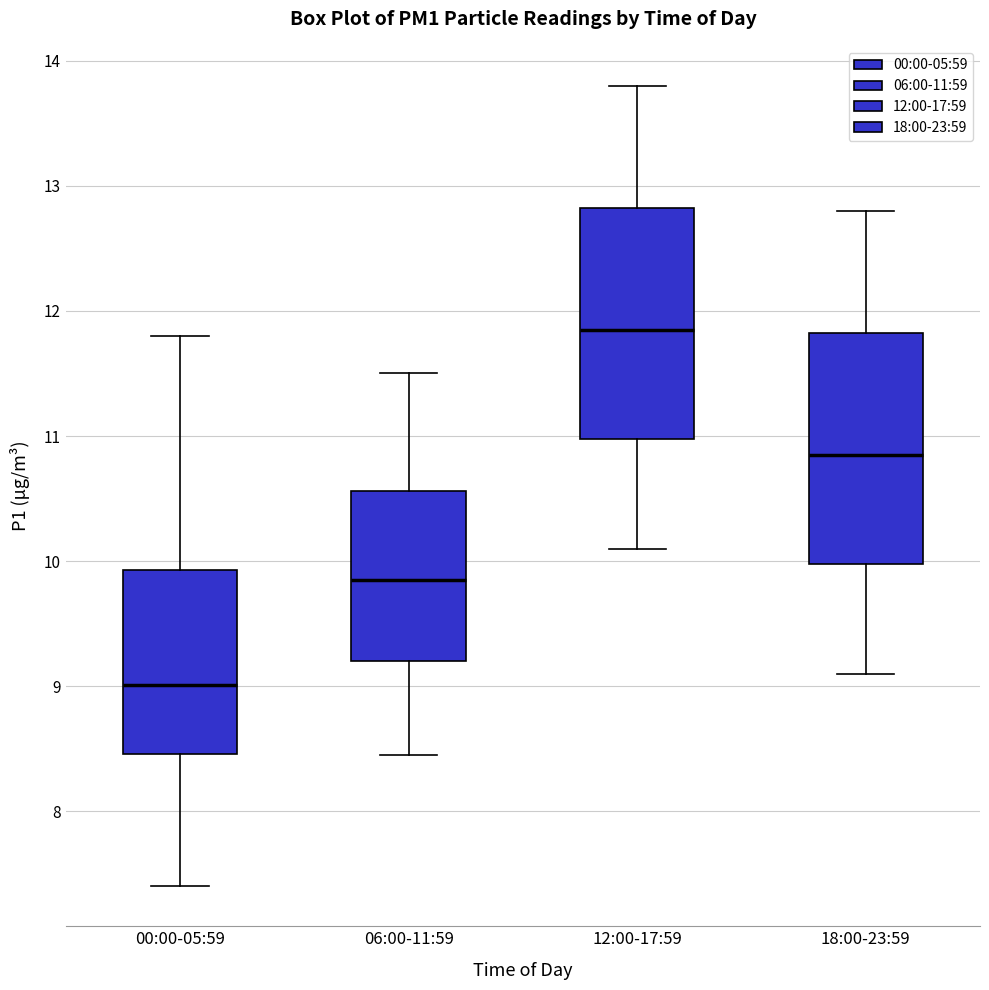

Reading left to right, transcribe this box plot: for each box, give where its median line is, the range the box spans, and where its two whiskers end, as read against the y-axis. The values are not printed on the chart, so give them approximately, as read against the axis.

00:00-05:59: median 9.0, box 8.5 to 9.9, whiskers 7.4 to 11.8
06:00-11:59: median 9.9, box 9.2 to 10.6, whiskers 8.5 to 11.5
12:00-17:59: median 11.9, box 11.0 to 12.8, whiskers 10.1 to 13.8
18:00-23:59: median 10.9, box 10.0 to 11.8, whiskers 9.1 to 12.8